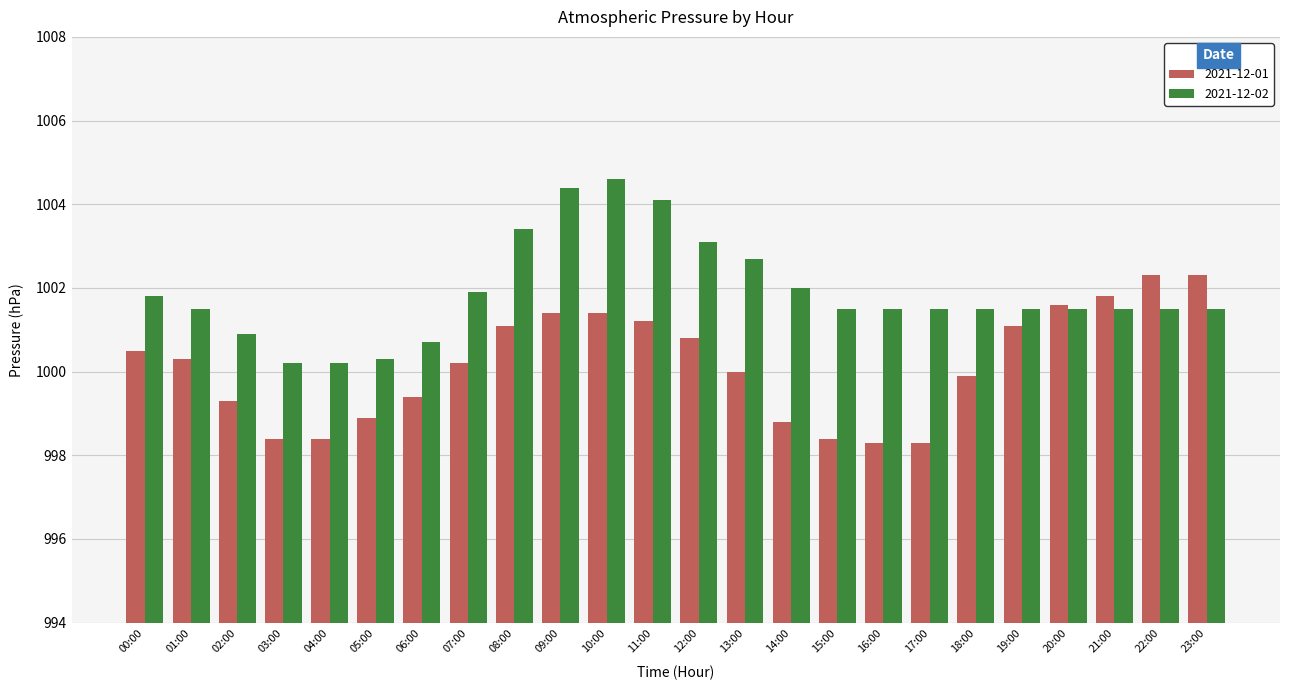

Reading left to right, transcribe all the data shown in this chart.

2021-12-01: 1000.5	1000.3	999.3	998.4	998.4	998.9	999.4	1000.2	1001.1	1001.4	1001.4	1001.2	1000.8	1000.0	998.8	998.4	998.3	998.3	999.9	1001.1	1001.6	1001.8	1002.3	1002.3
2021-12-02: 1001.8	1001.5	1000.9	1000.2	1000.2	1000.3	1000.7	1001.9	1003.4	1004.4	1004.6	1004.1	1003.1	1002.7	1002.0	1001.5	1001.5	1001.5	1001.5	1001.5	1001.5	1001.5	1001.5	1001.5